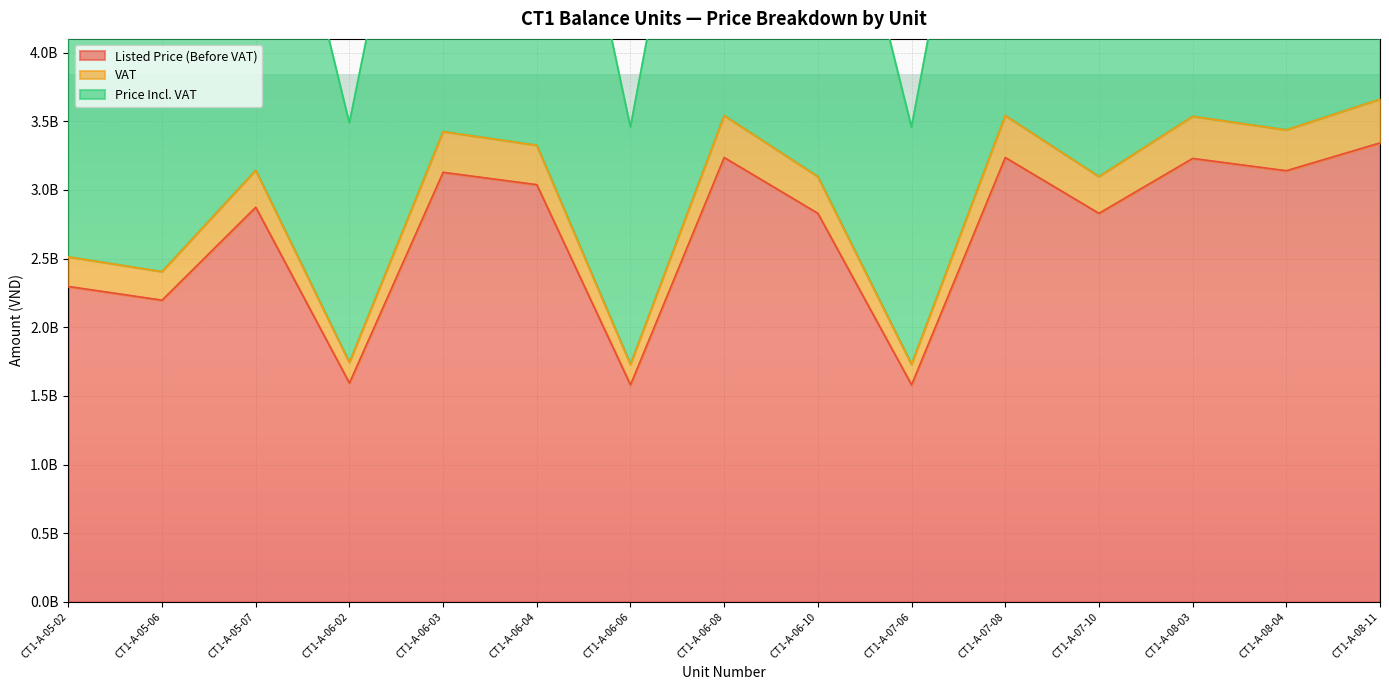

At how many categories does at least one series exceed 1989360632?

15